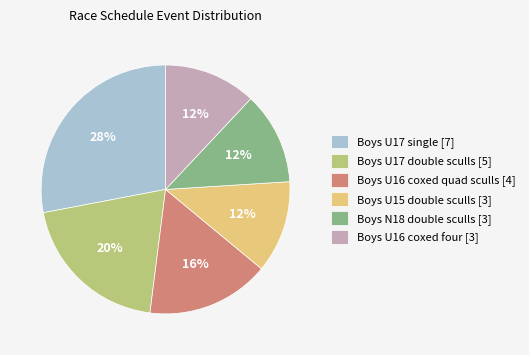

True or false: Boys U16 coxed quad sculls [4] accounts for 16% of the total.

True